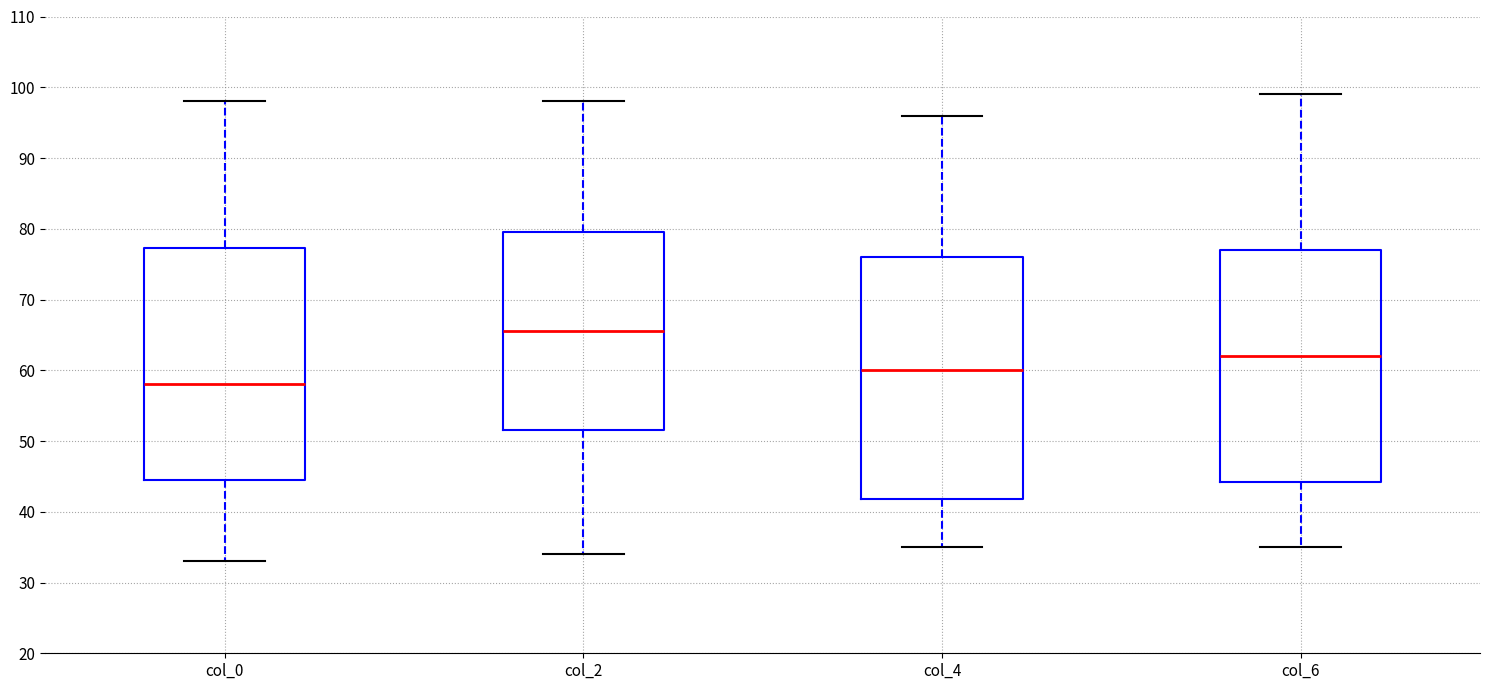

Where does the median line of the box for col_4 sit on the y-axis? The values are not printed on the chart, so give them approximately, as read against the axis.

60